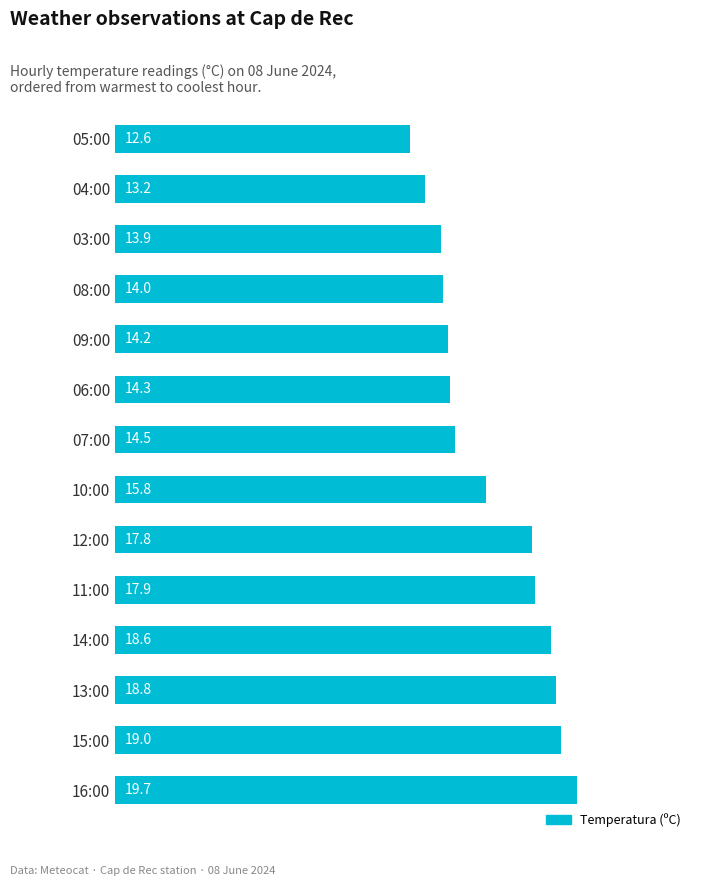

Is it true that the value at 07:00 is 5.2?

False